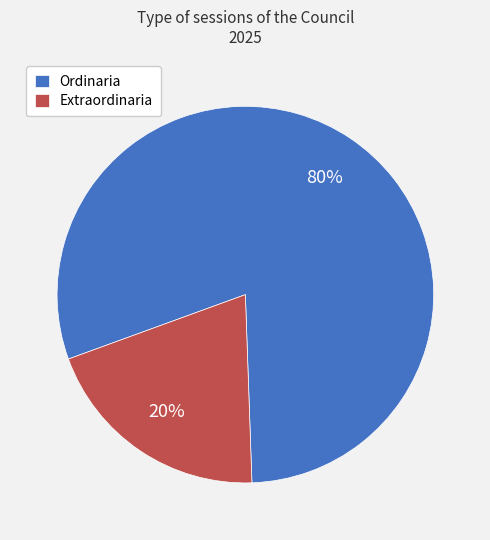

Between Ordinaria and Extraordinaria, which is larger?

Ordinaria